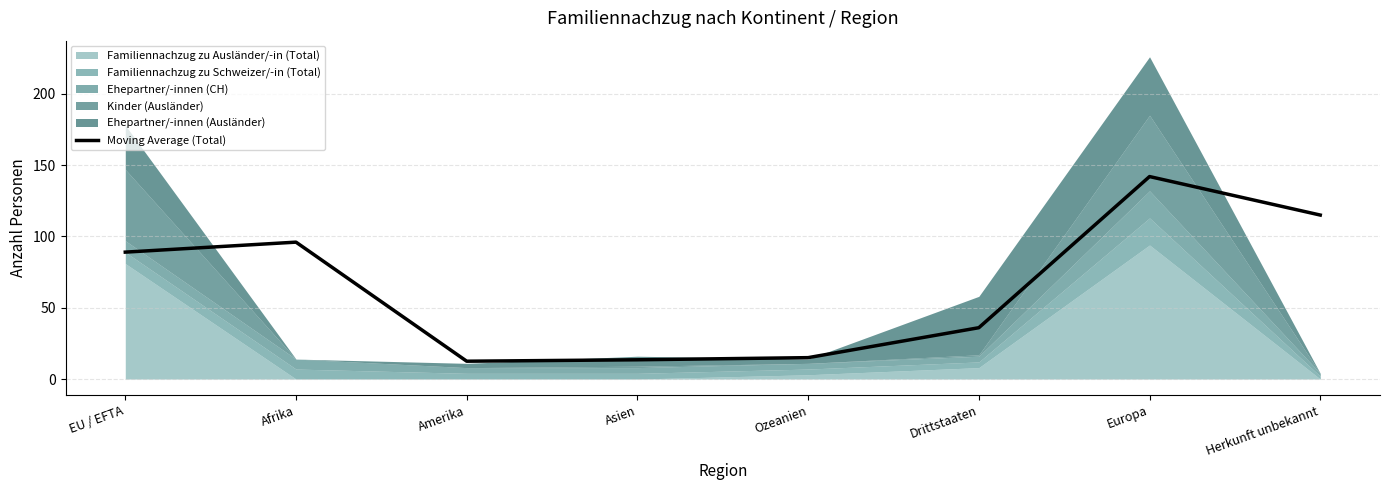

What is the change in value from EU / EFTA to Europa?

+53.0